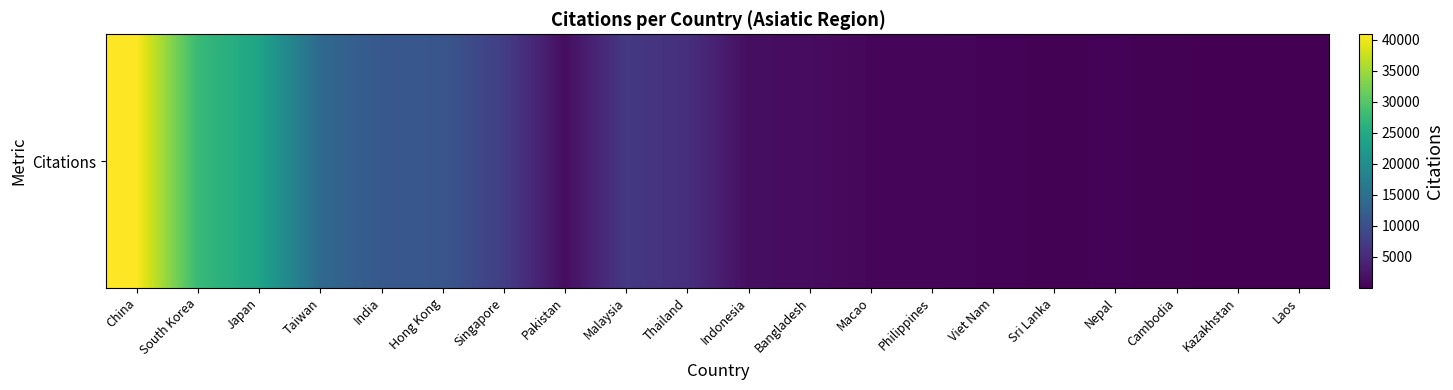

Count the number of categories in the chart.

20